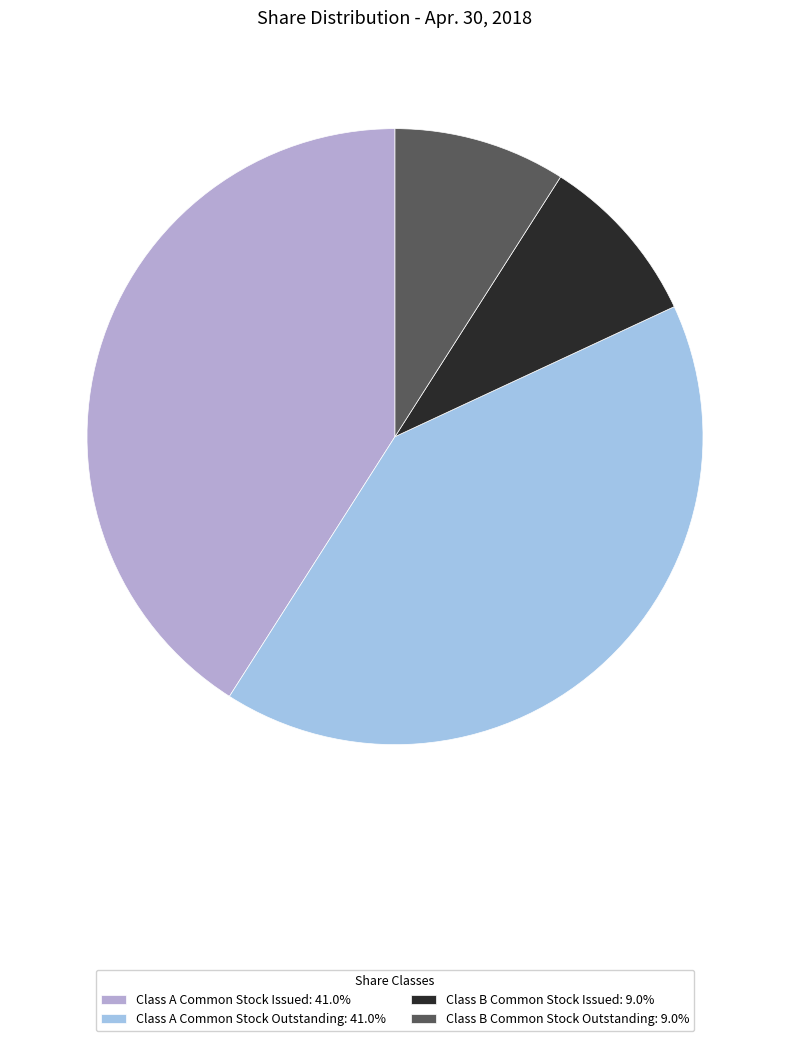

What is the ratio of the value at Class B Common Stock Outstanding to the value at Class B Common Stock Issued?

1.0